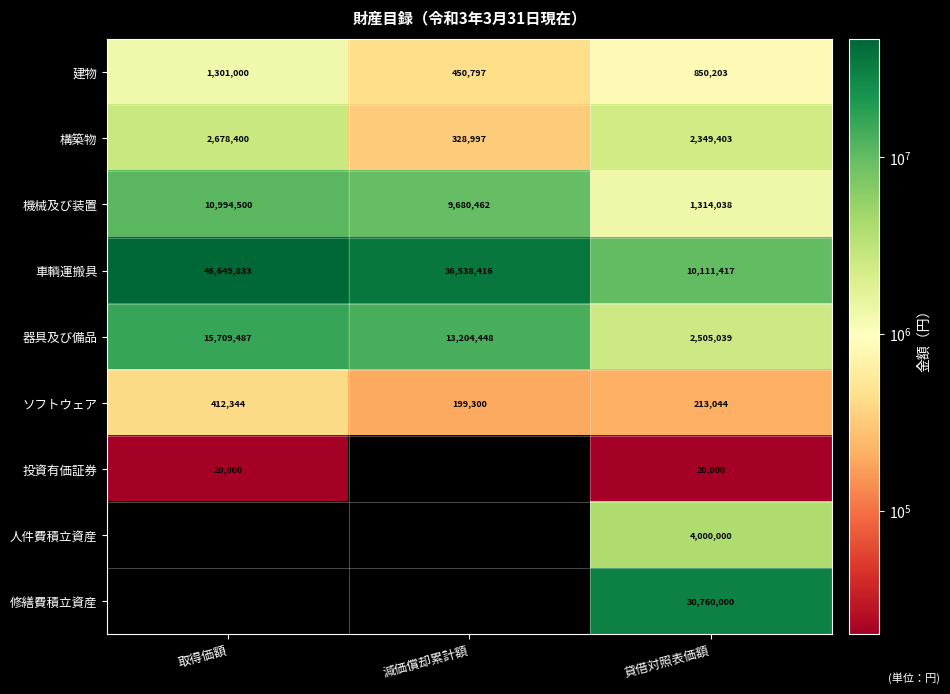

The value of 人件費積立資産 at 減価償却累計額 is 0. True or false?

True